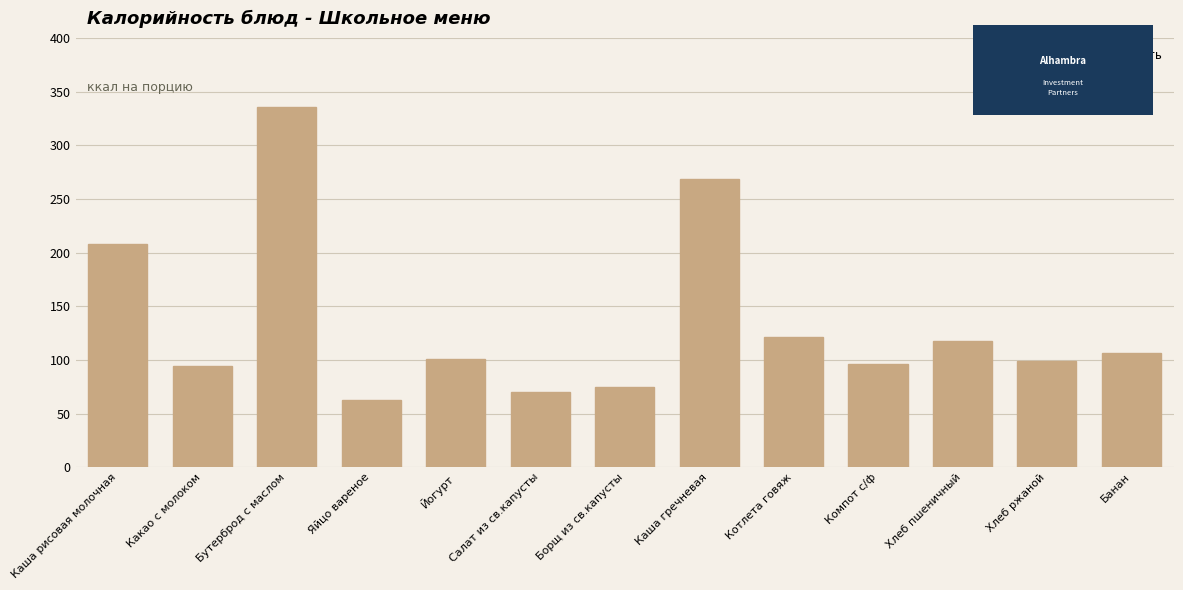

What is the approximate value at Каша рисовая молочная?

208.0